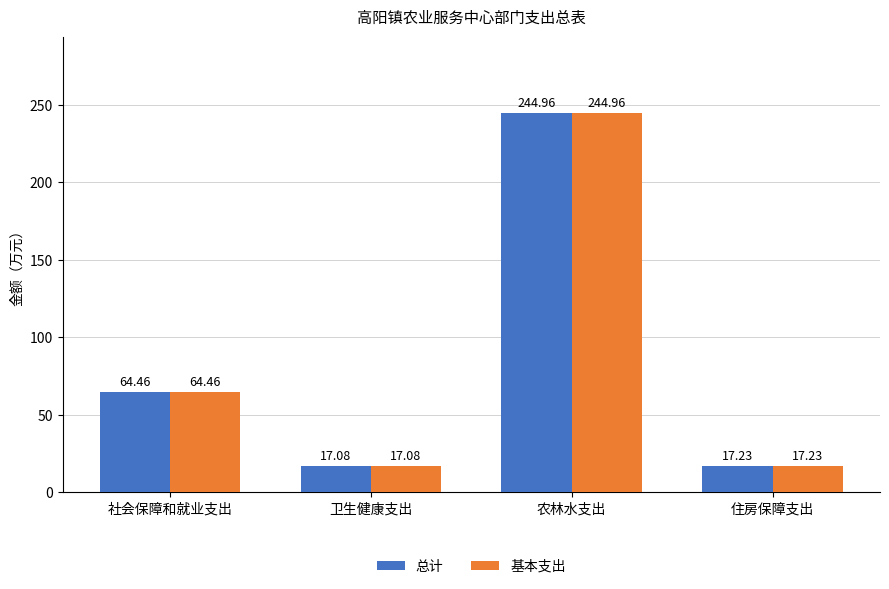

What is the total value across all series at 卫生健康支出?

34.2